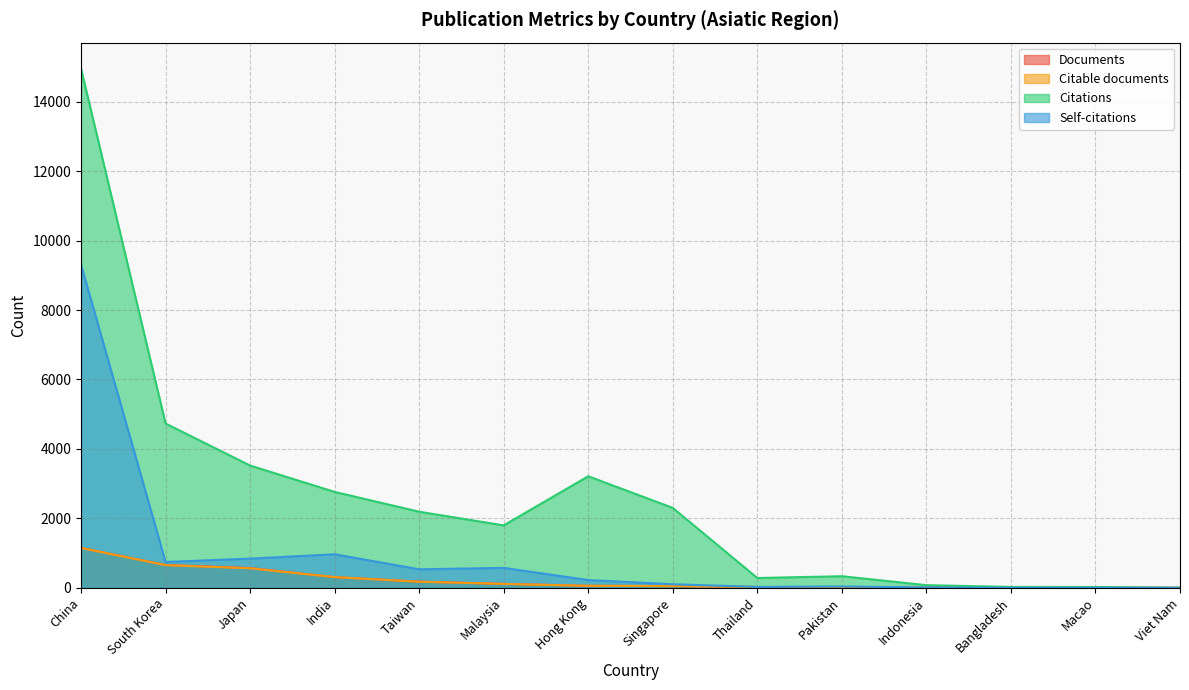

At which label does Citable documents reach its peak?

China